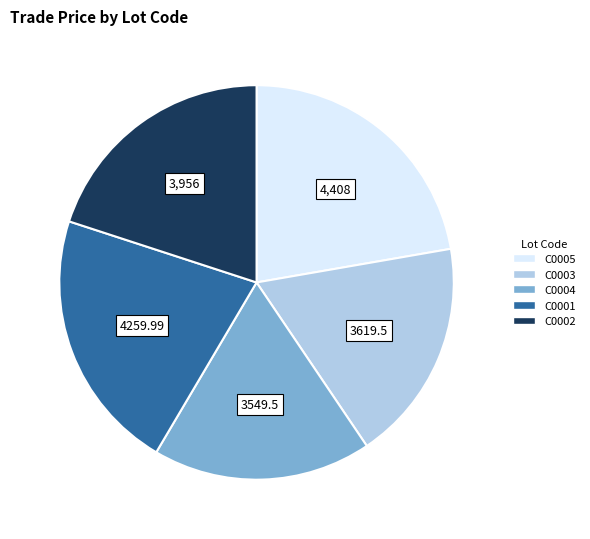

Is C0002 the majority of the pie?

No